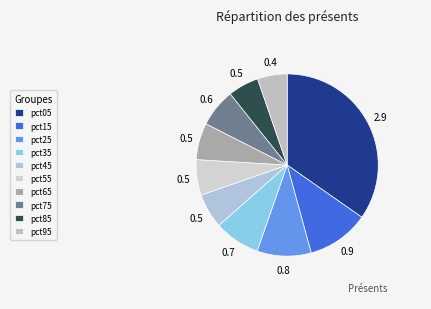

Does pct65 represent more than half of the total?

No